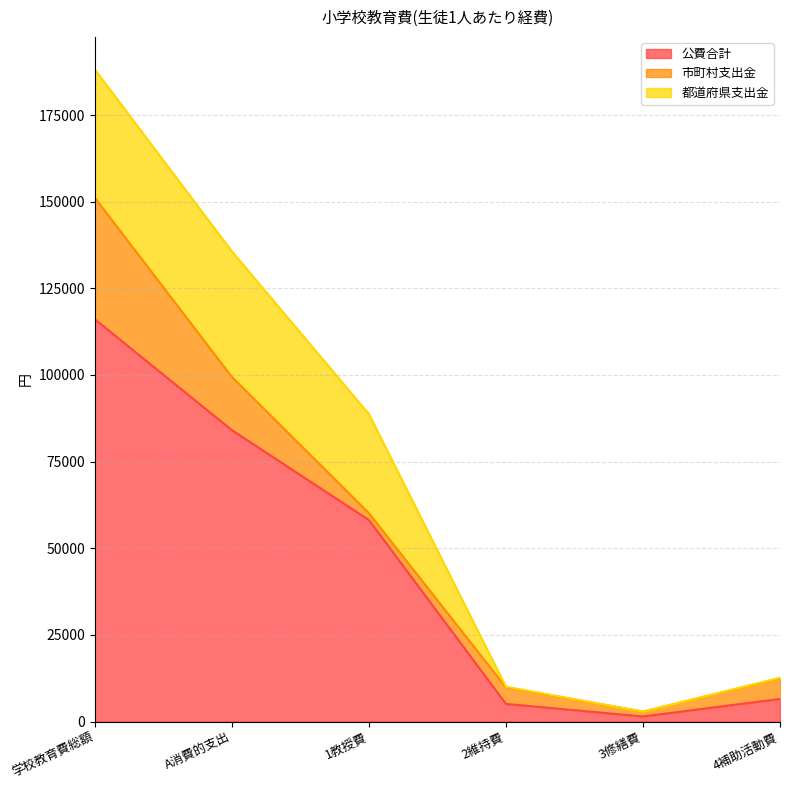

Between 学校教育費総額 and 3修繕費, which series saw the biggest shift?

公費合計